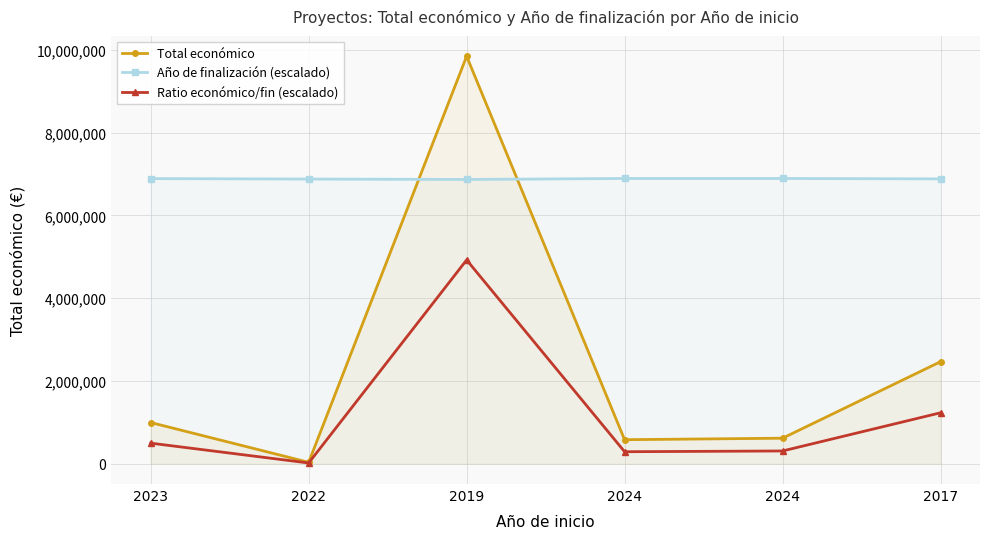

Which category has the highest value in the Año de finalización (escalado) series?

2024